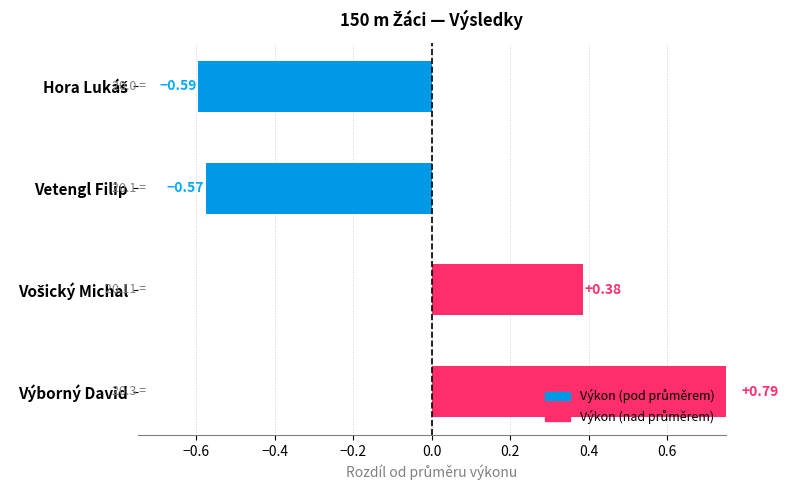

How many values are below 0?

2